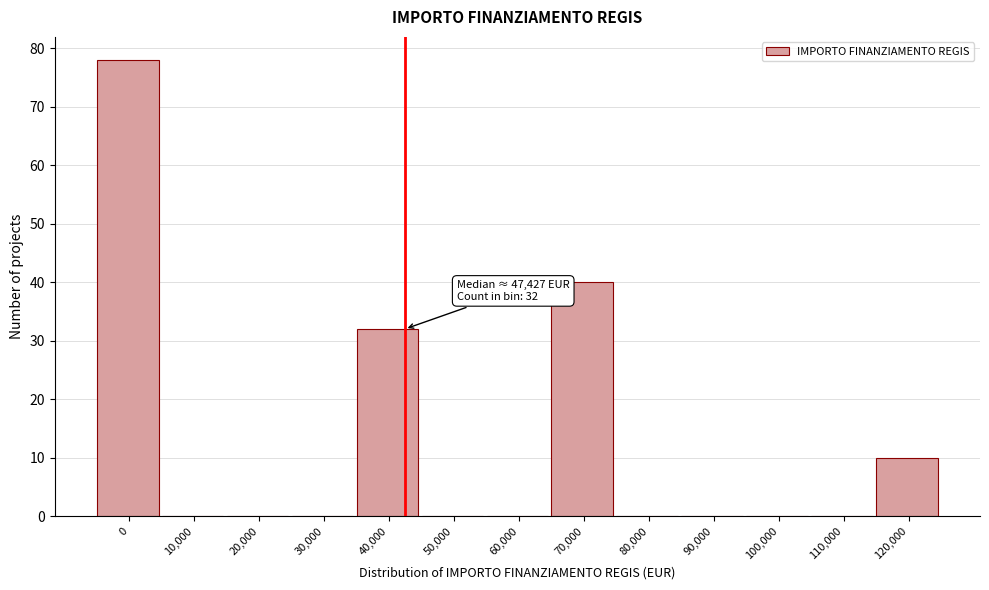

Reading left to right, transcribe all the data shown in this chart.

0=78	10,000=0	20,000=0	30,000=0	40,000=32	50,000=0	60,000=0	70,000=40	80,000=0	90,000=0	100,000=0	110,000=0	120,000=10